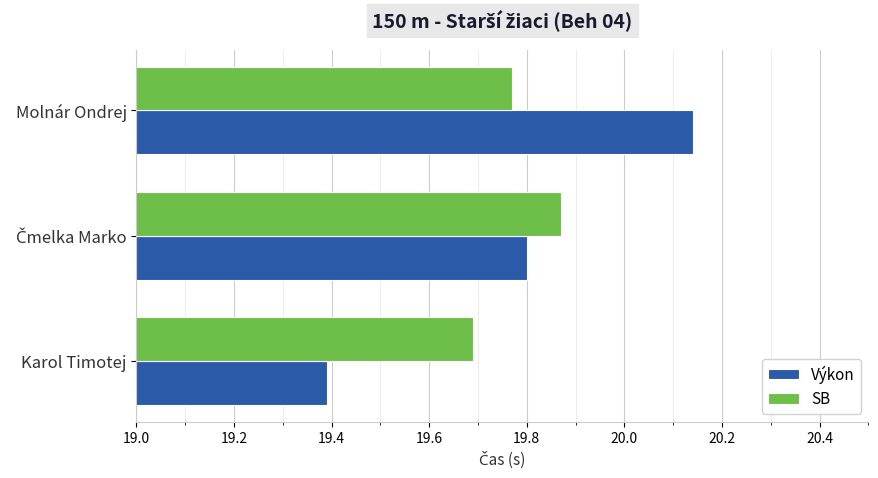

What is the sum of all Výkon values?

59.3